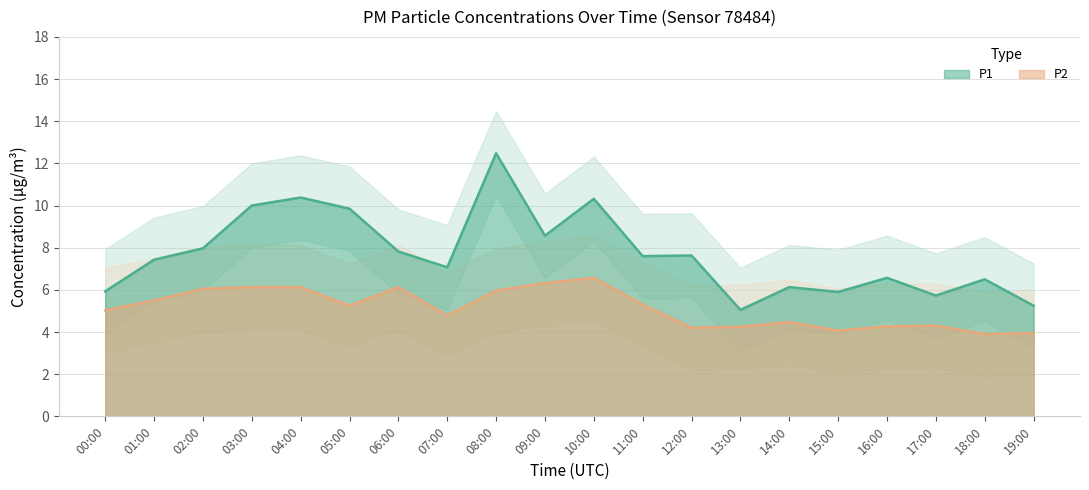

True or false: P1 and P2 cross at least once.

False